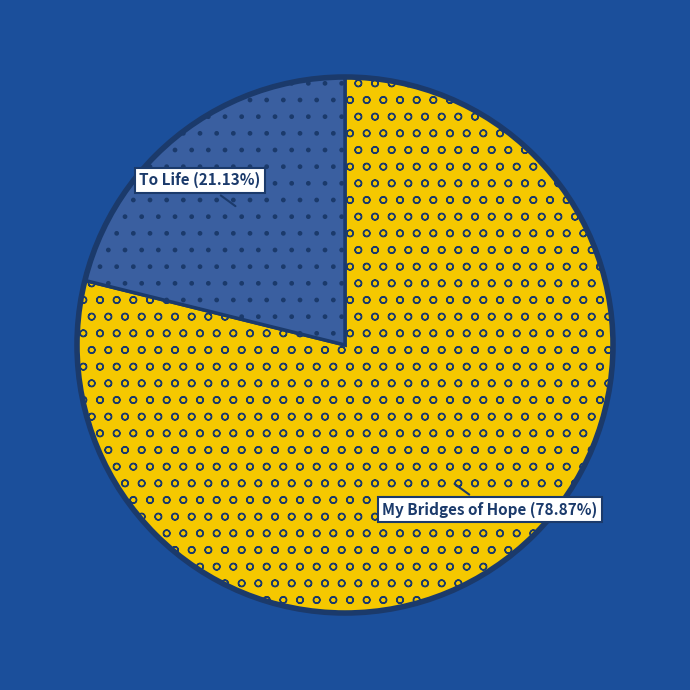

How many segments does this pie chart have?

2